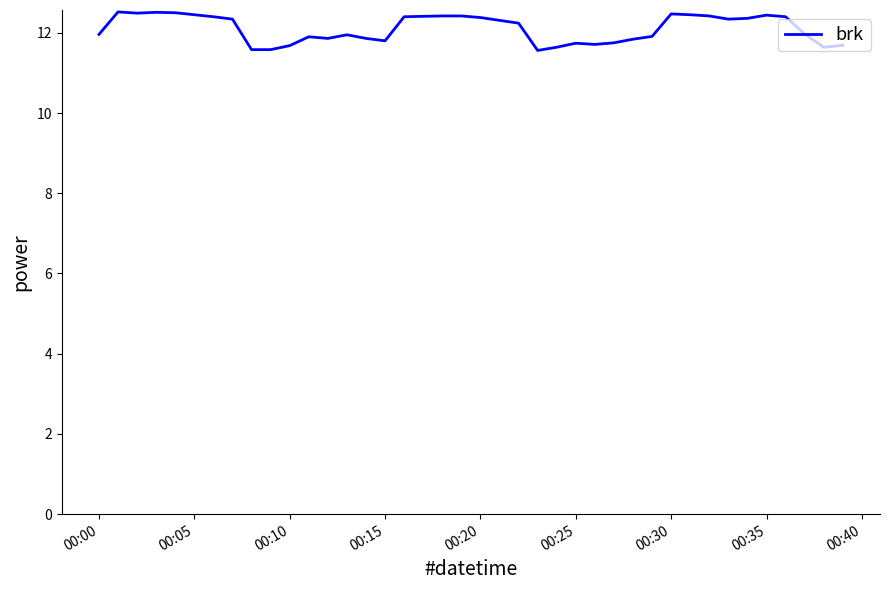

What is the smallest value displayed?

11.6